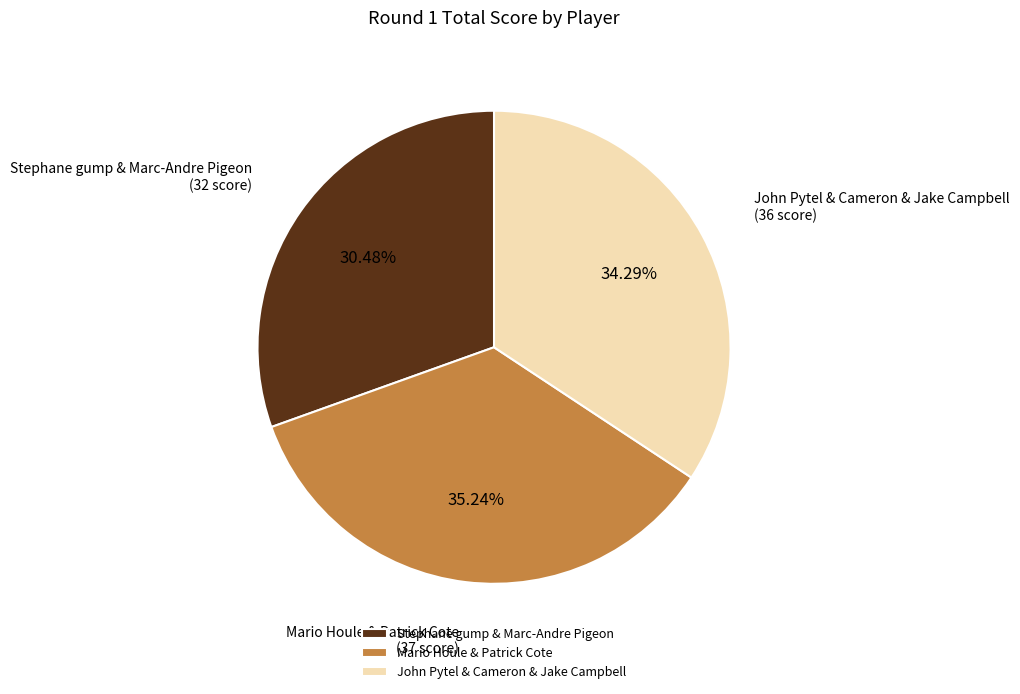

Which category has the smallest portion of the pie?

Stephane gump & Marc-Andre Pigeon